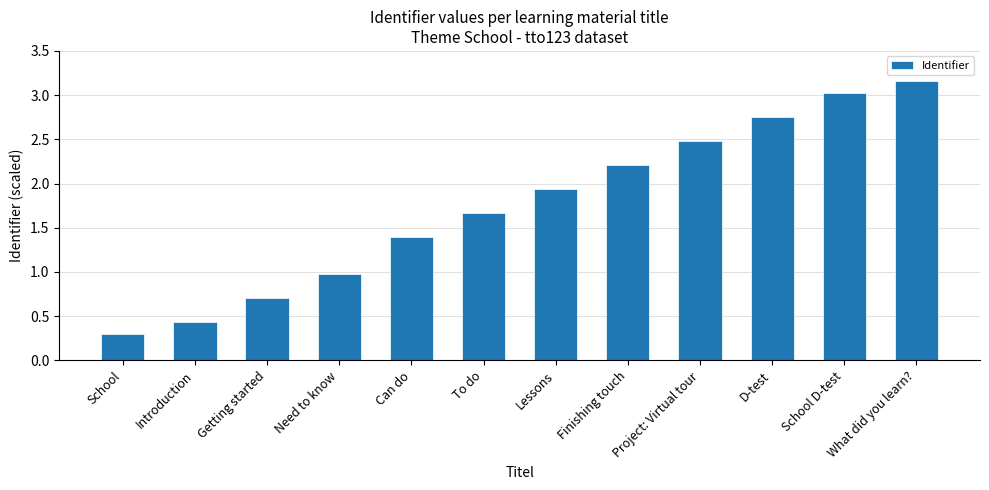

Count the number of categories in the chart.

12